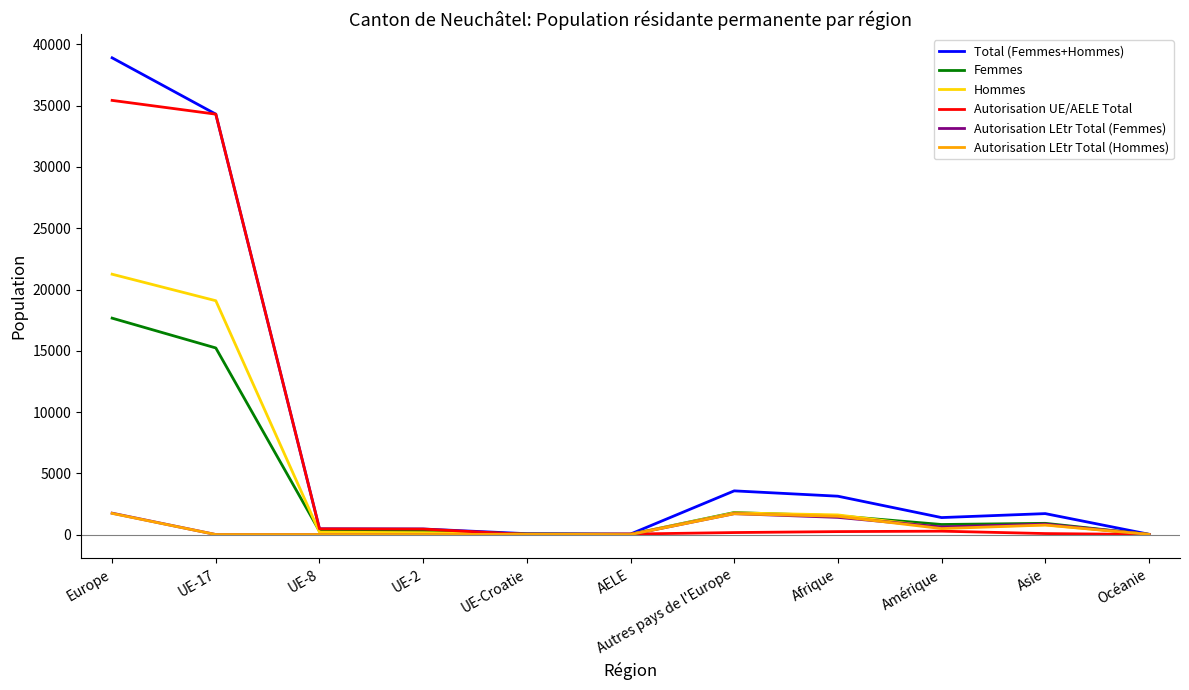

At which label is Total (Femmes+Hommes) closest to 19468?

UE-17